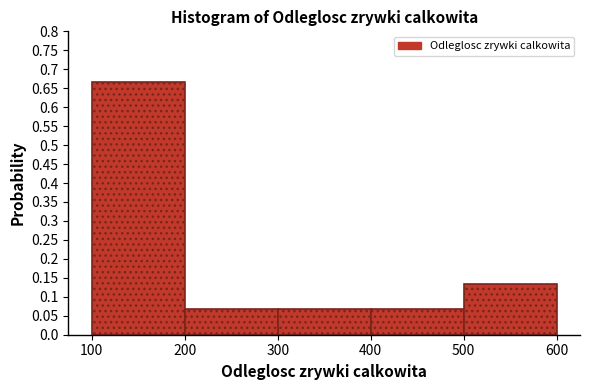

Reading left to right, transcribe this chart: for each bar, give the range it covers on the x-axis and its height. The values are not printed on the chart, so give them approximately, as read against the axis.

100 to 200: 0.665
200 to 300: 0.065
300 to 400: 0.065
400 to 500: 0.065
500 to 600: 0.135